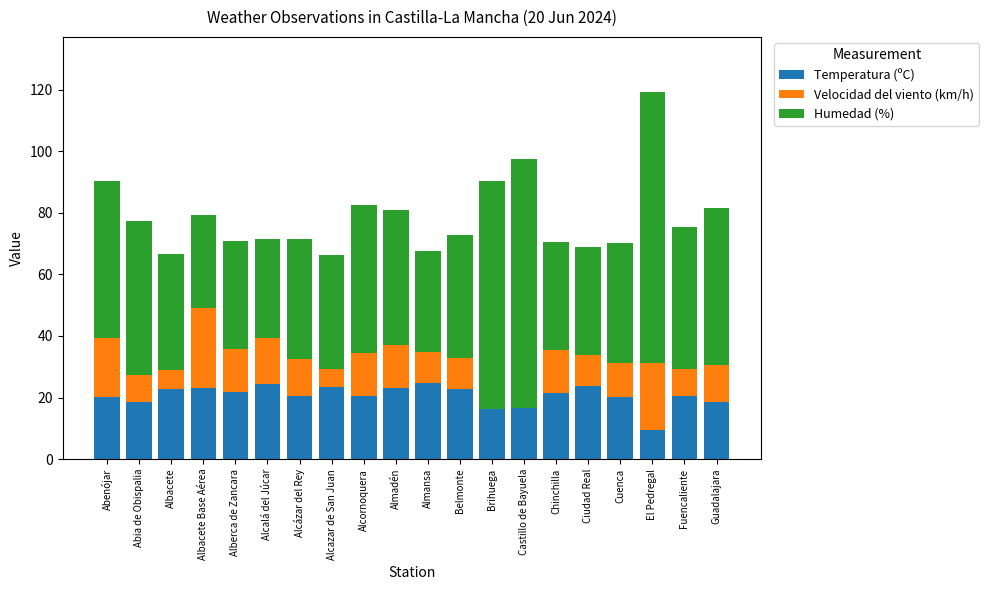

Is it true that Temperatura (ºC) equals 23.3 at Alcazar de San Juan?

True